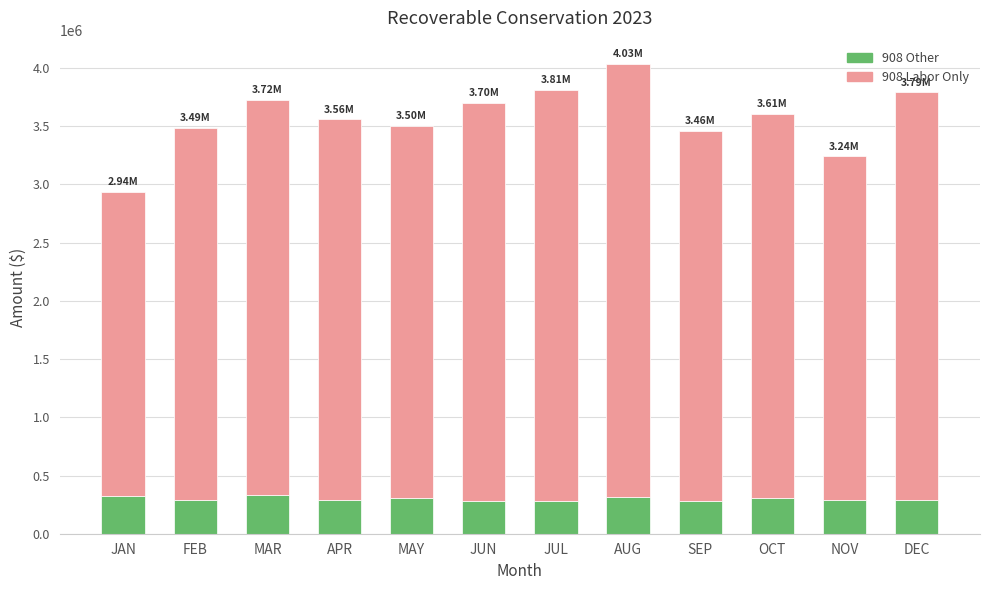

At which category is the sum across all series the highest?

AUG